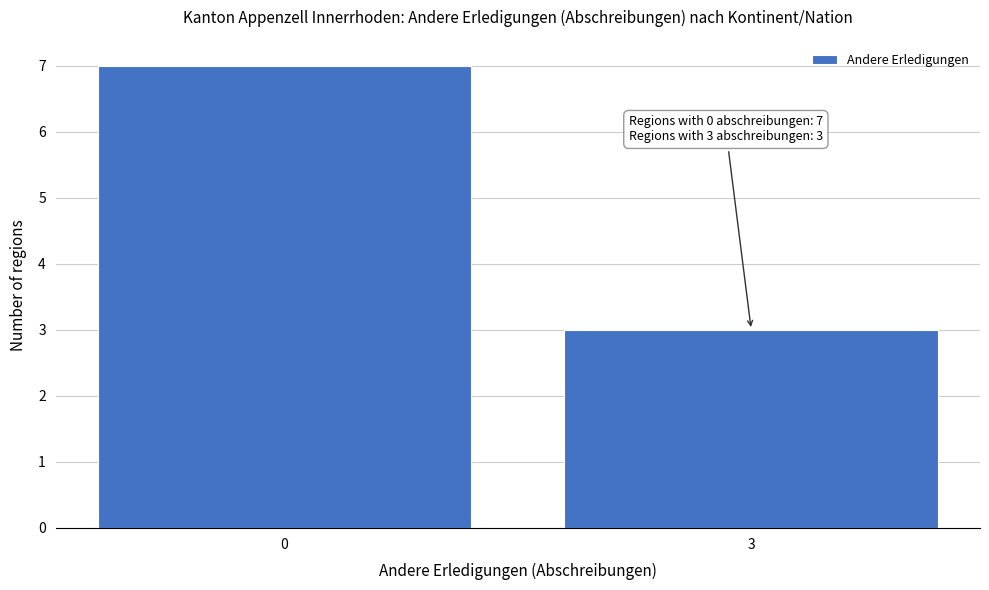

Reading left to right, extract all data points from this chart.

7	3